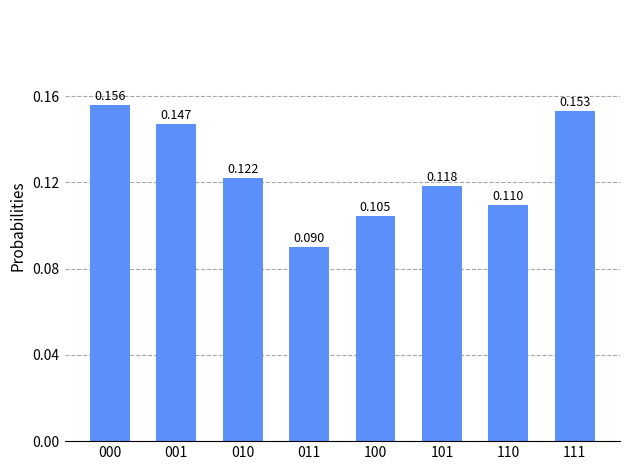

How many values are between 0 and 1?

8